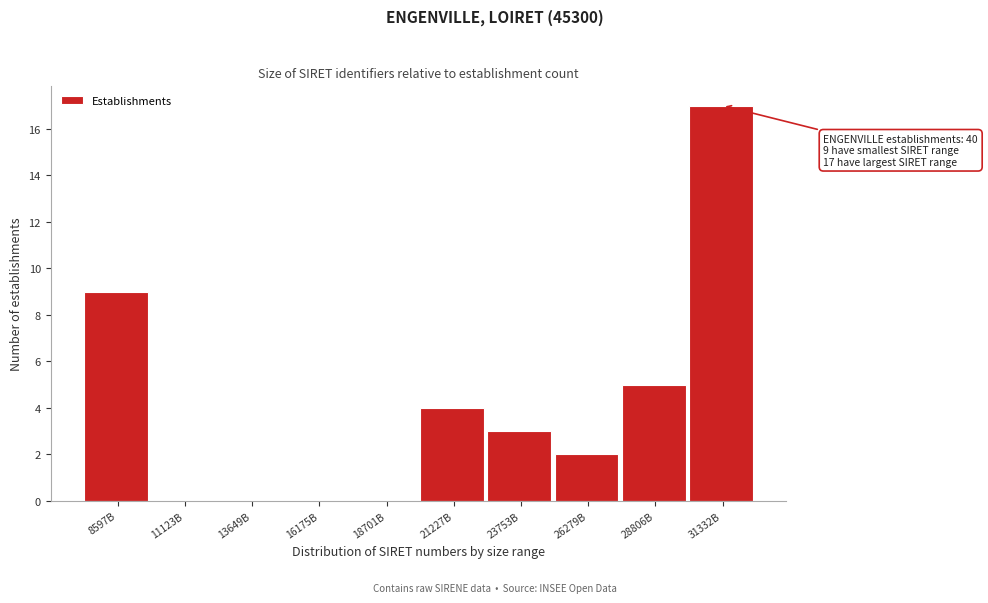

Reading left to right, list all the values displayed in this chart.

8597B=9	11123B=0	13649B=0	16175B=0	18701B=0	21227B=4	23753B=3	26279B=2	28806B=5	31332B=17